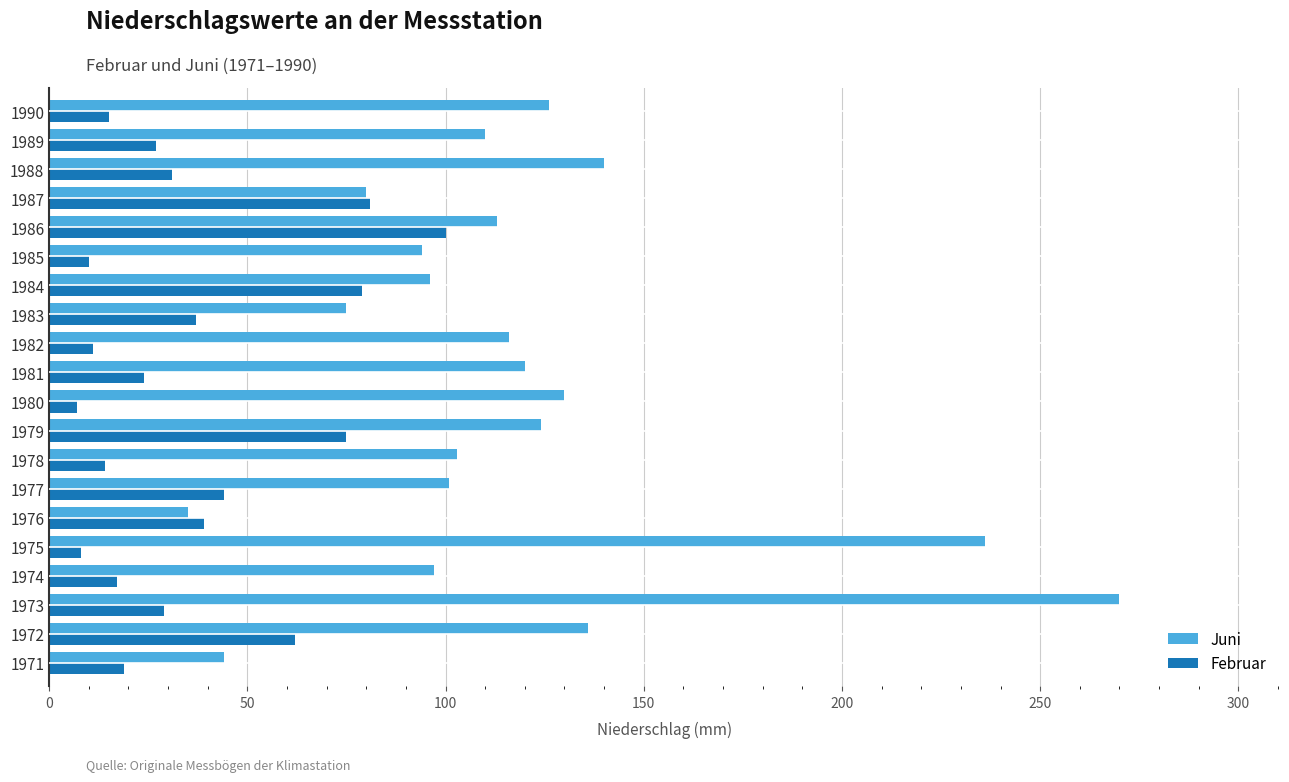

How many distinct data groups are displayed?

2